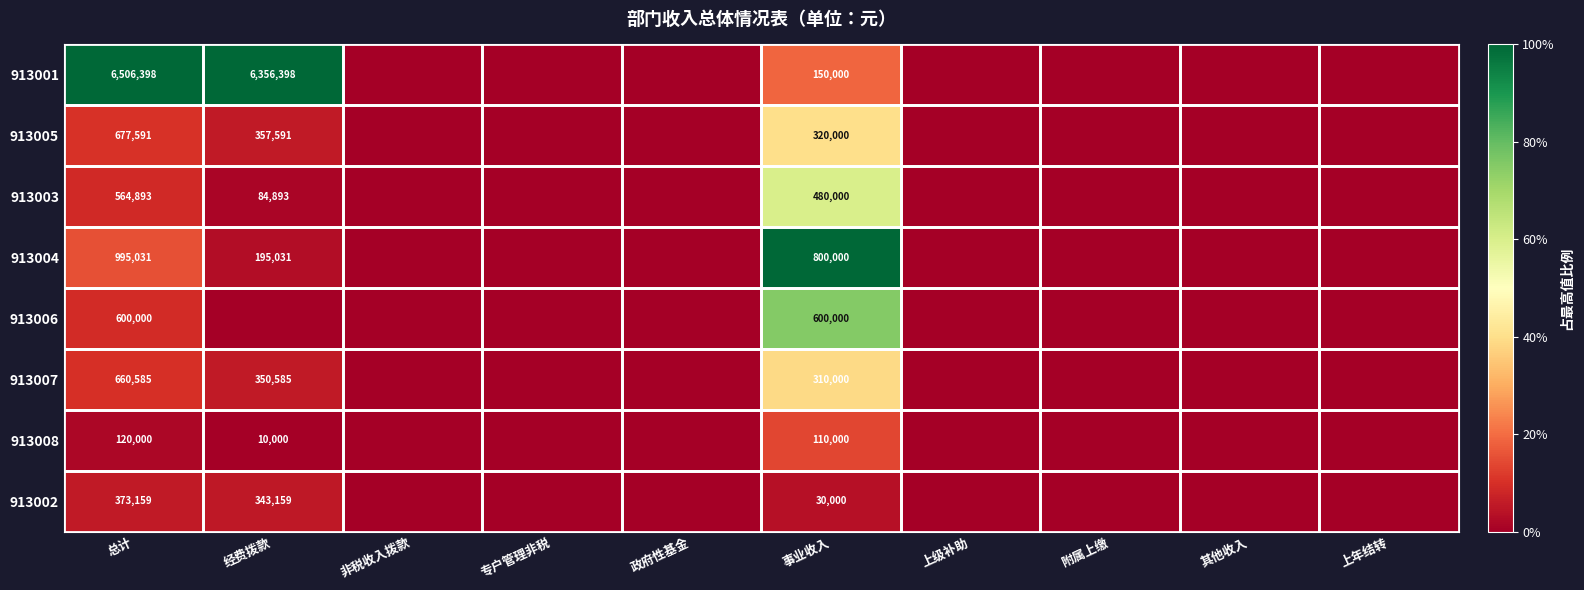

Is it true that 913001 equals 6356398 at 经费拨款?

True